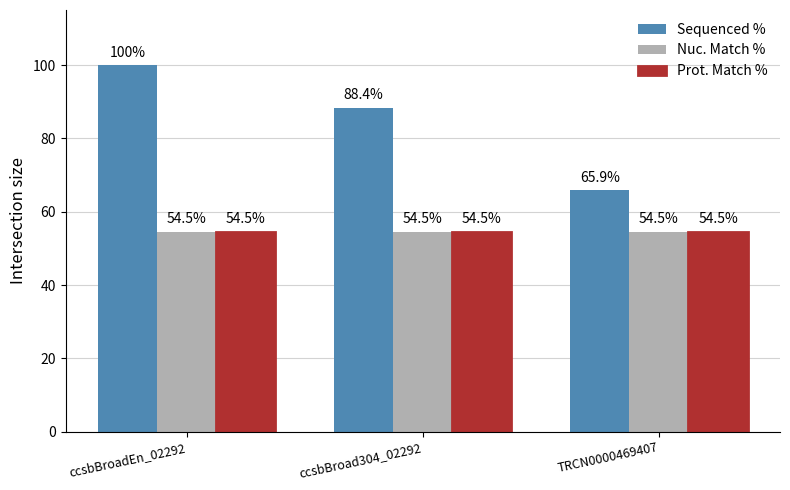

How many bars are there in total?

9